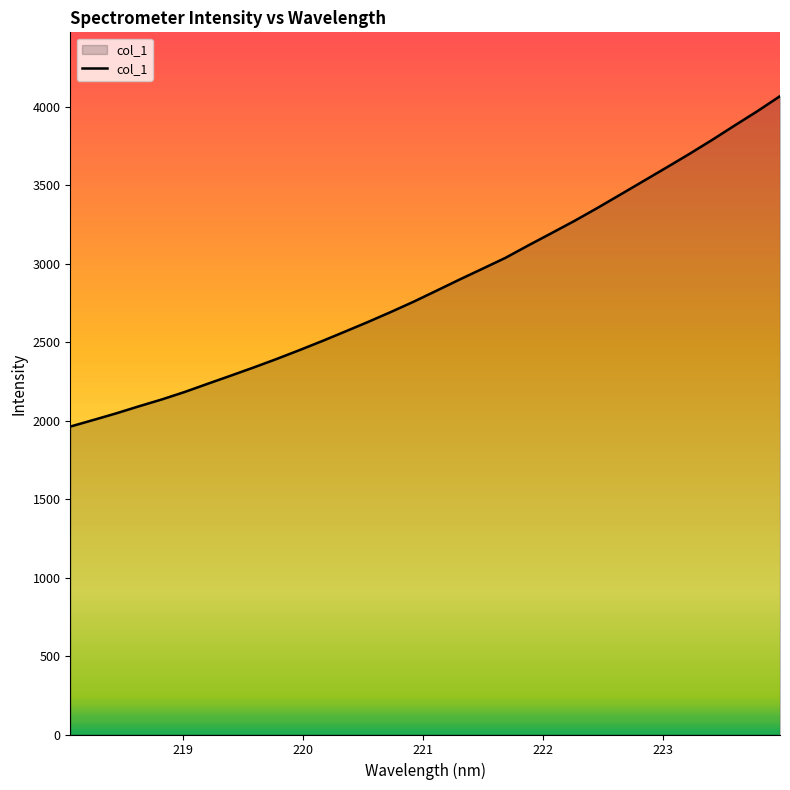

What is the smallest value displayed?

1962.6